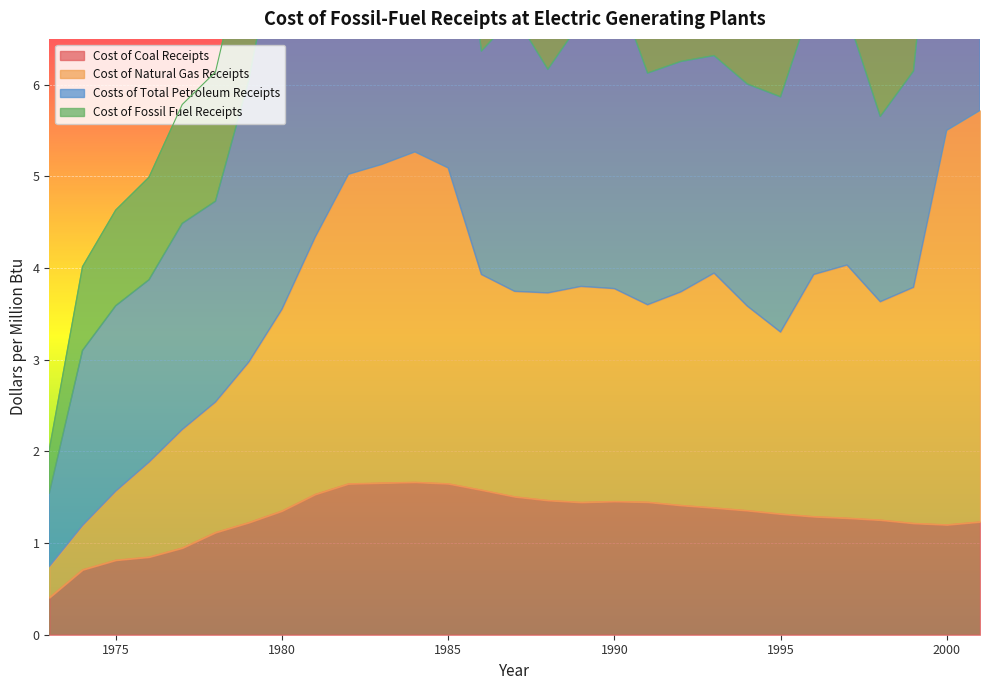

What is the value of the Cost of Natural Gas Receipts point at the 16th from the left?

3.7